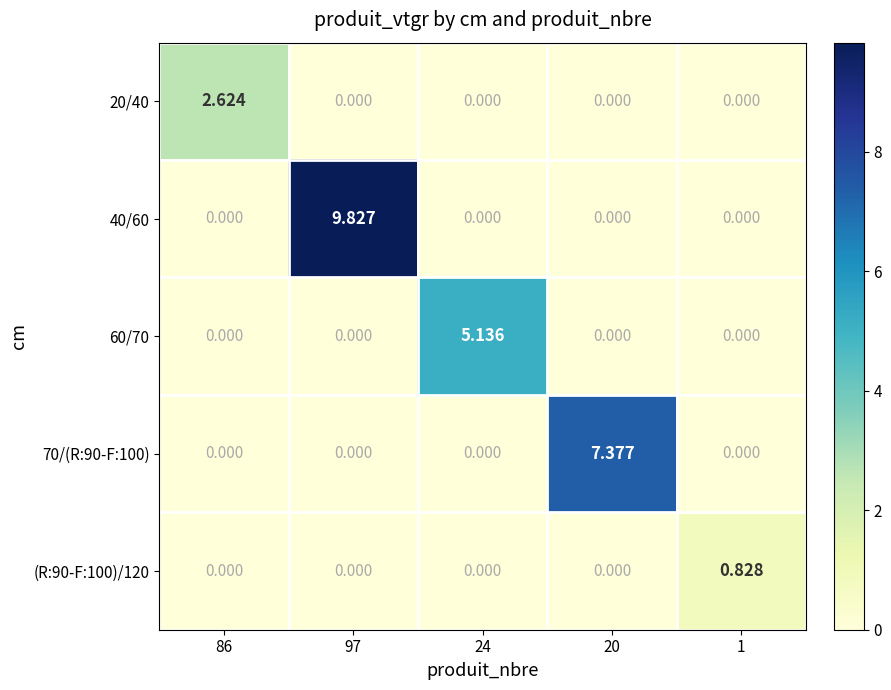

Which series changed the most between 86 and 24?

60/70